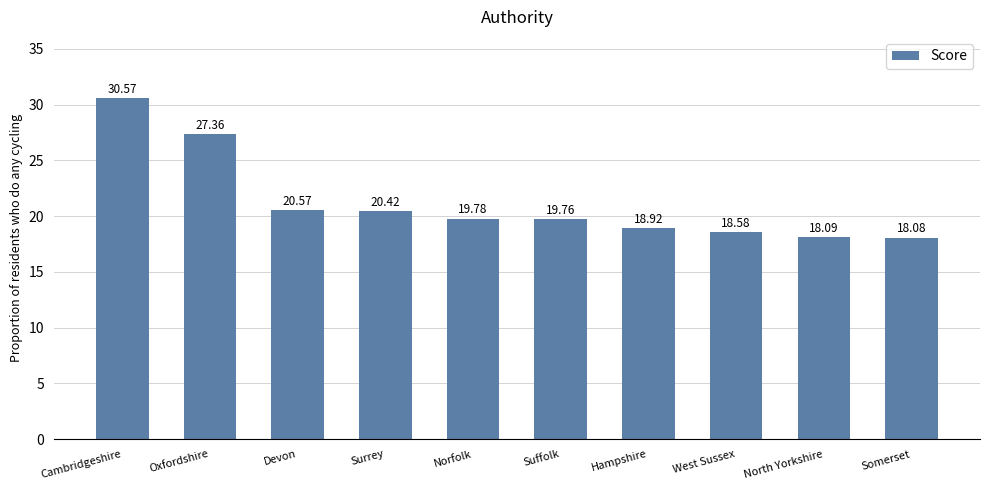

Reading left to right, what are all the values shown in this chart?

Cambridgeshire=30.6	Oxfordshire=27.4	Devon=20.6	Surrey=20.4	Norfolk=19.8	Suffolk=19.8	Hampshire=18.9	West Sussex=18.6	North Yorkshire=18.1	Somerset=18.1